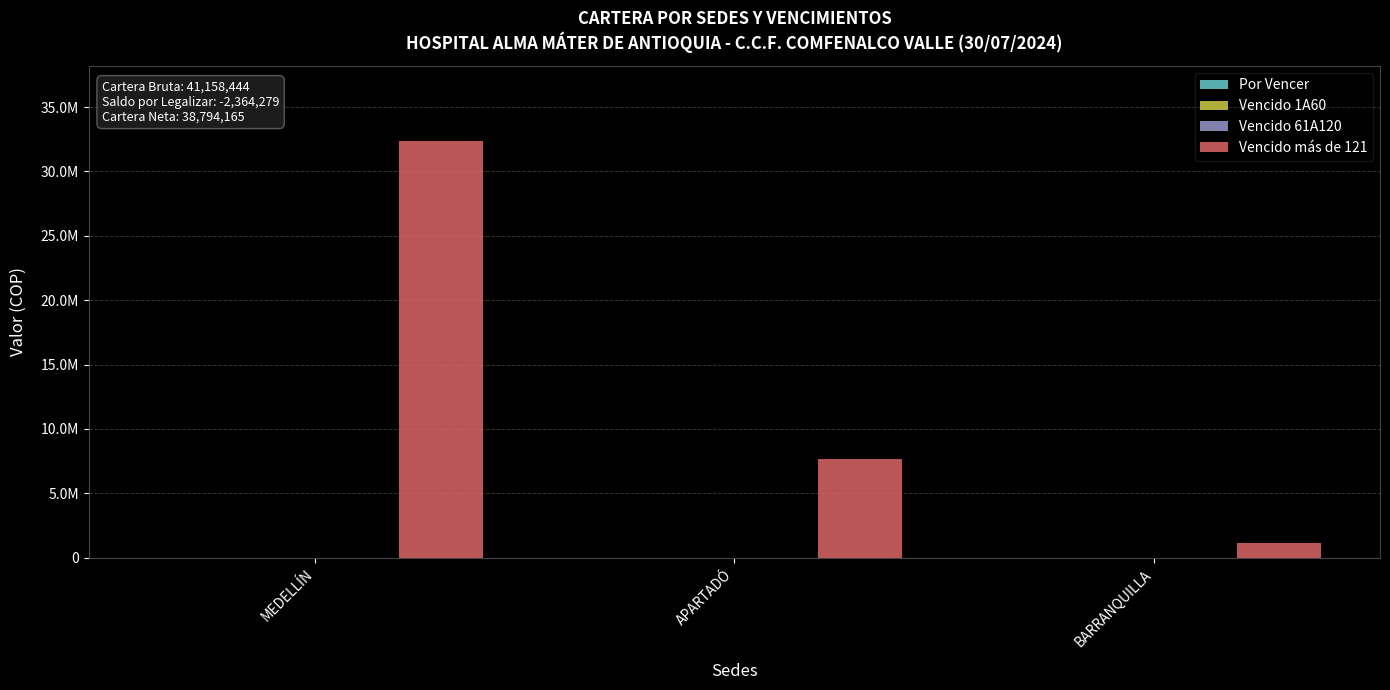

What is the label of the 1st bar from the right?

BARRANQUILLA